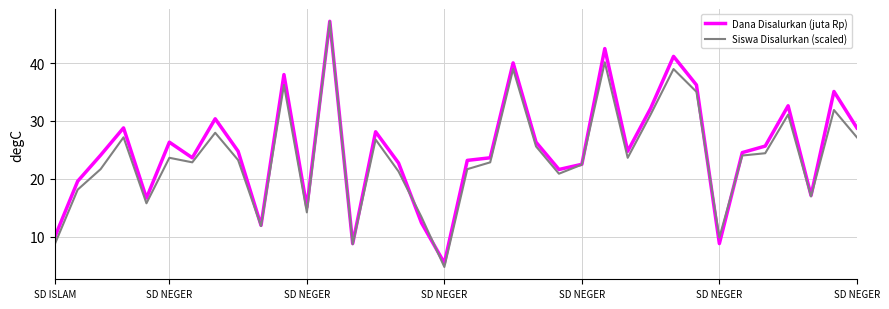

Which series has the widest spread of values?

Siswa Disalurkan (scaled)